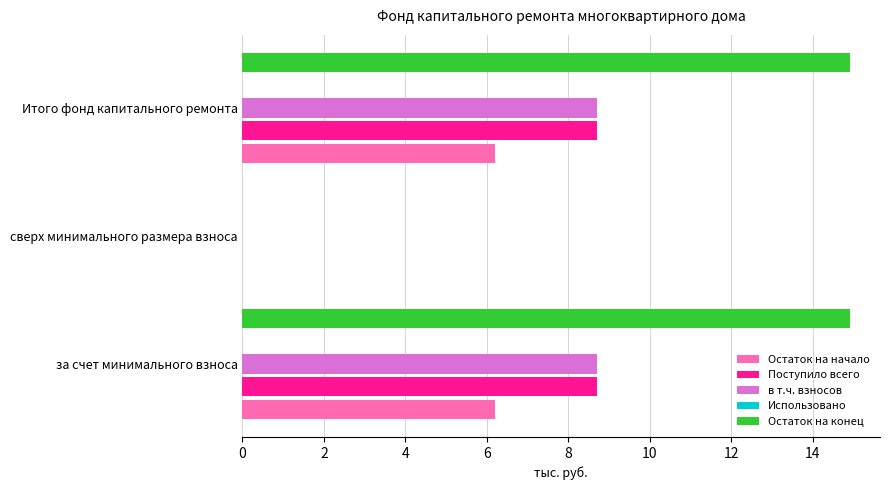

What is the highest value of the Использовано series?

0.1